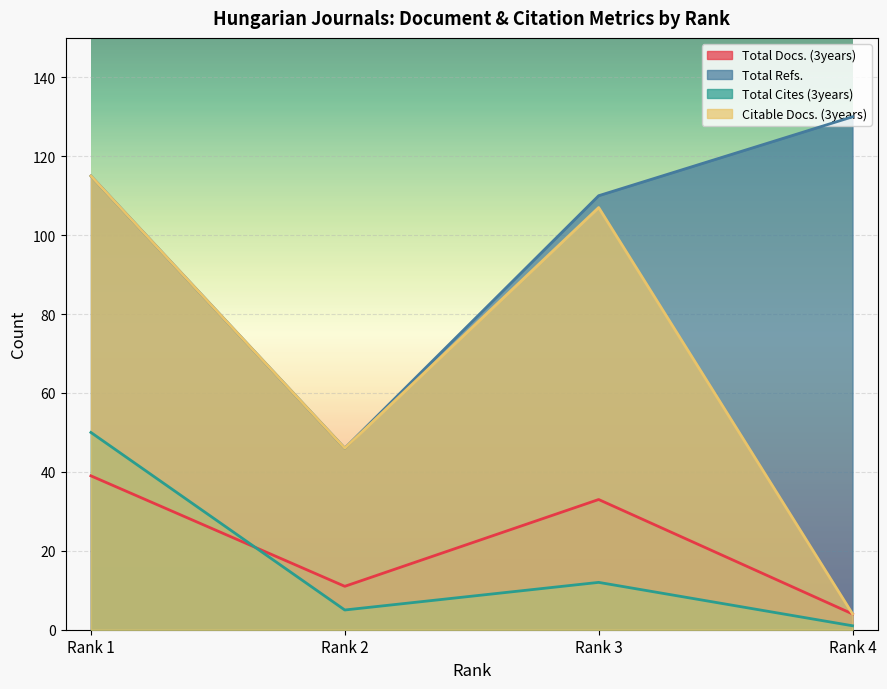

How many interior local valleys does the Total Cites (3years) series have?

1